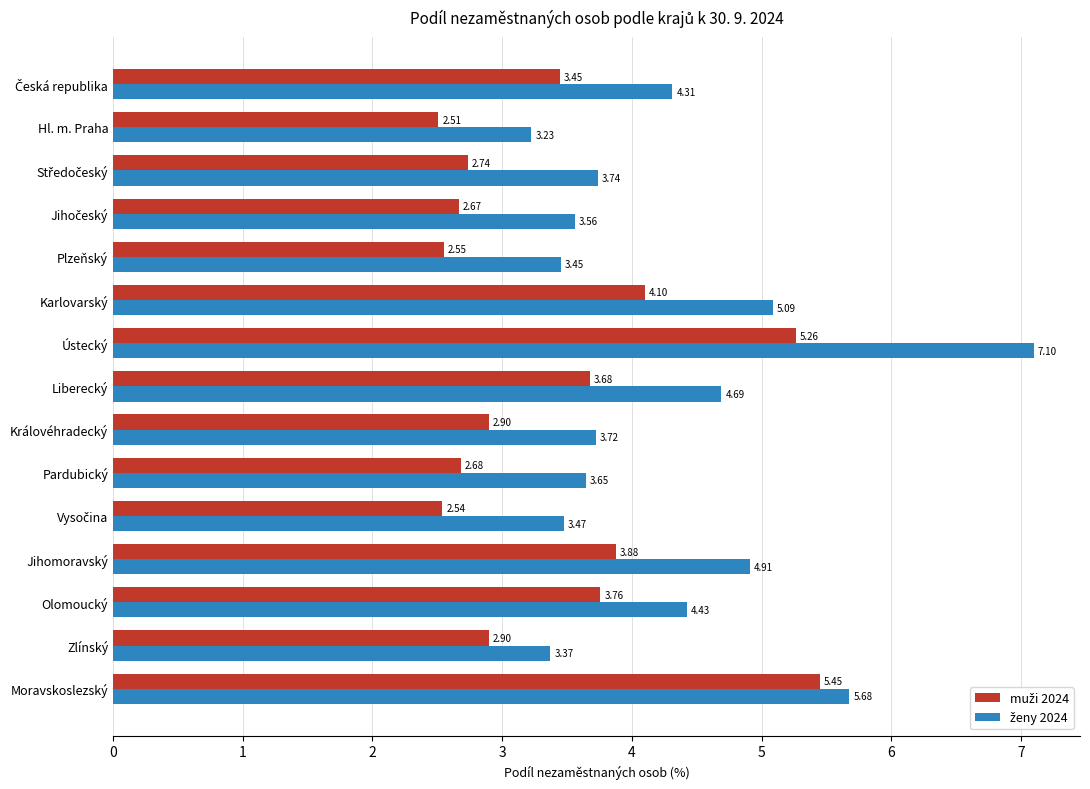

At how many categories does at least one series exceed 2?

15